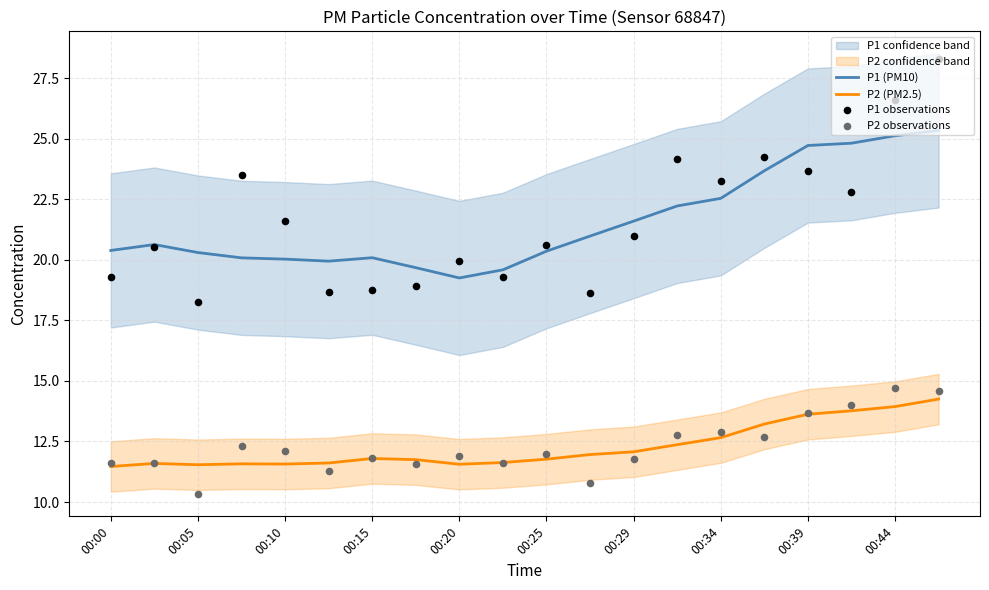

At which category is the sum across all series the highest?

19